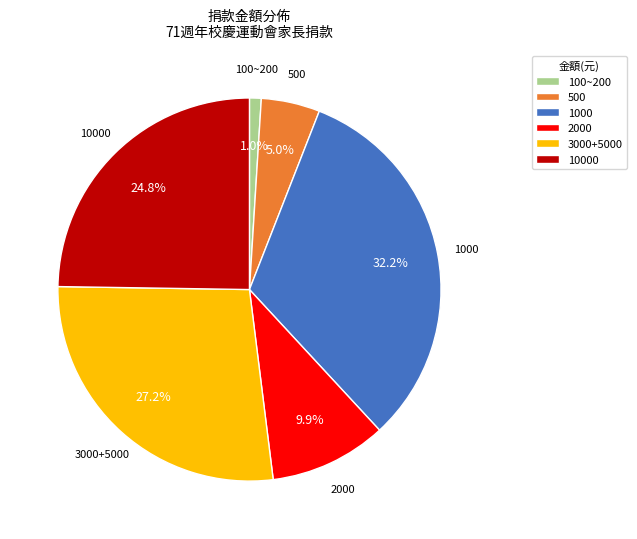

Does 1000 represent more than half of the total?

No